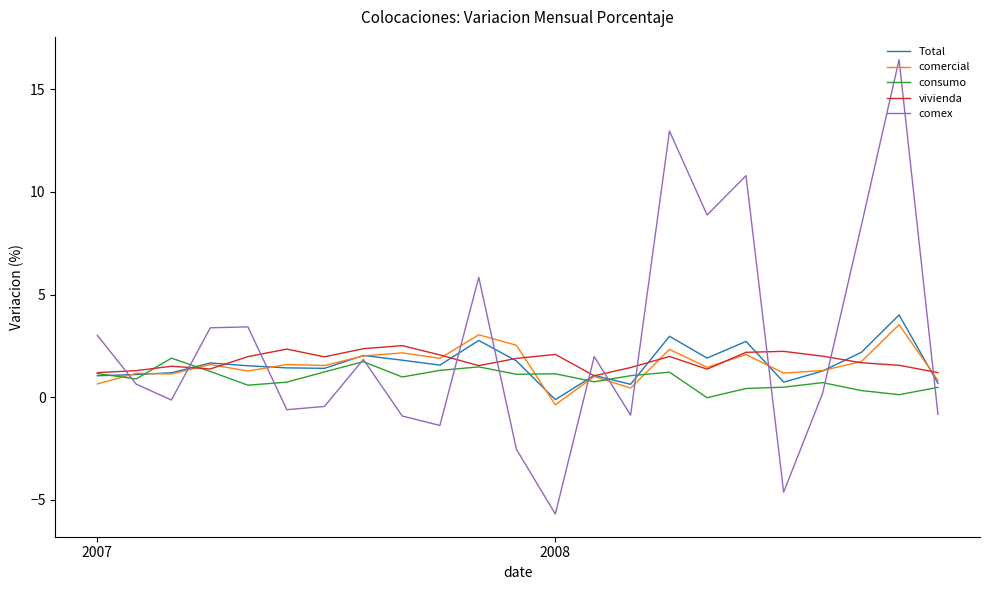

Which series has the widest spread of values?

comex